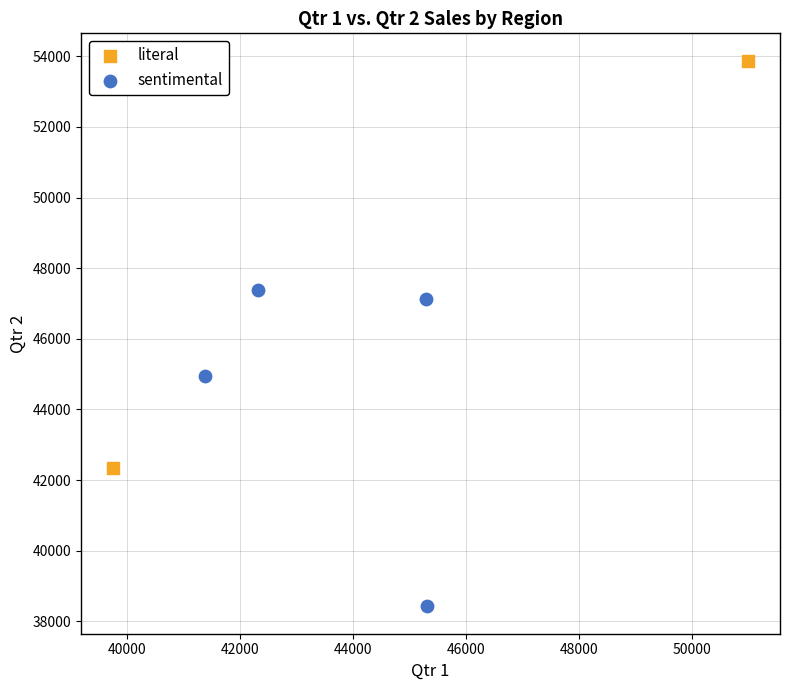

What are all the series names shown in the legend?

literal, sentimental